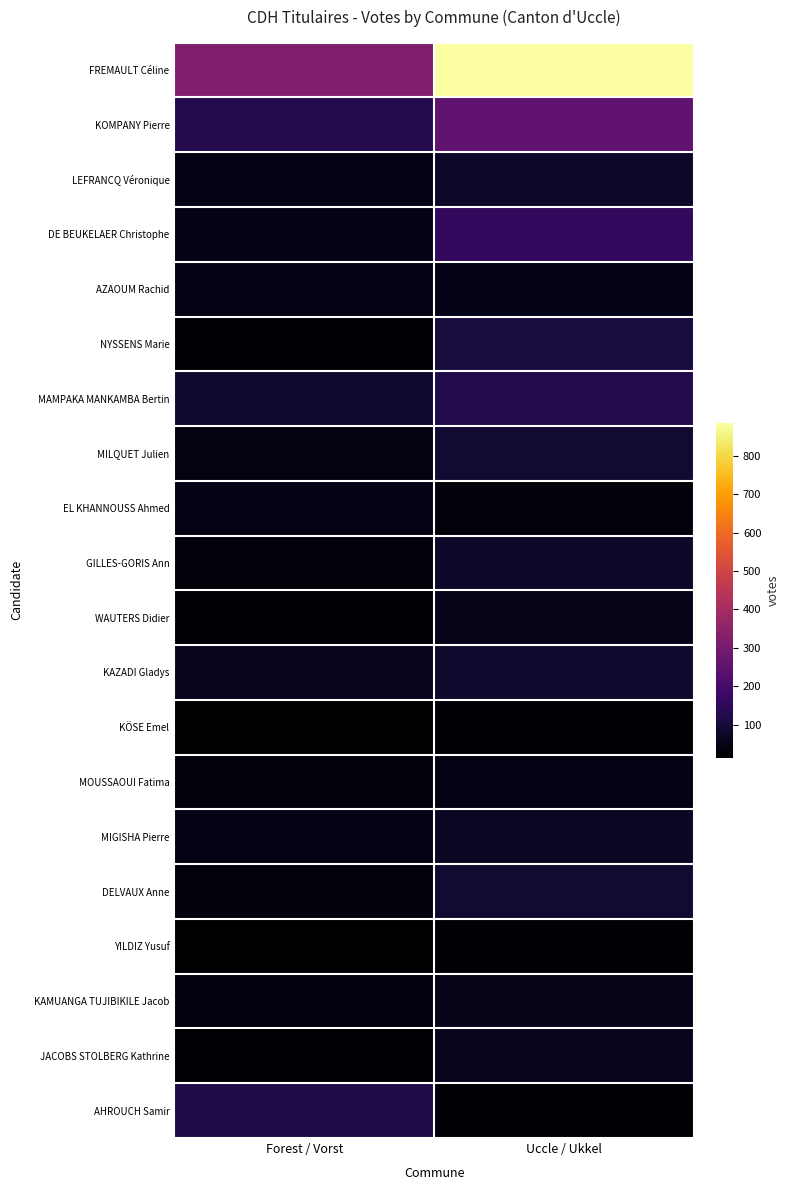

Which label corresponds to the smallest value in the chart?

Forest / Vorst